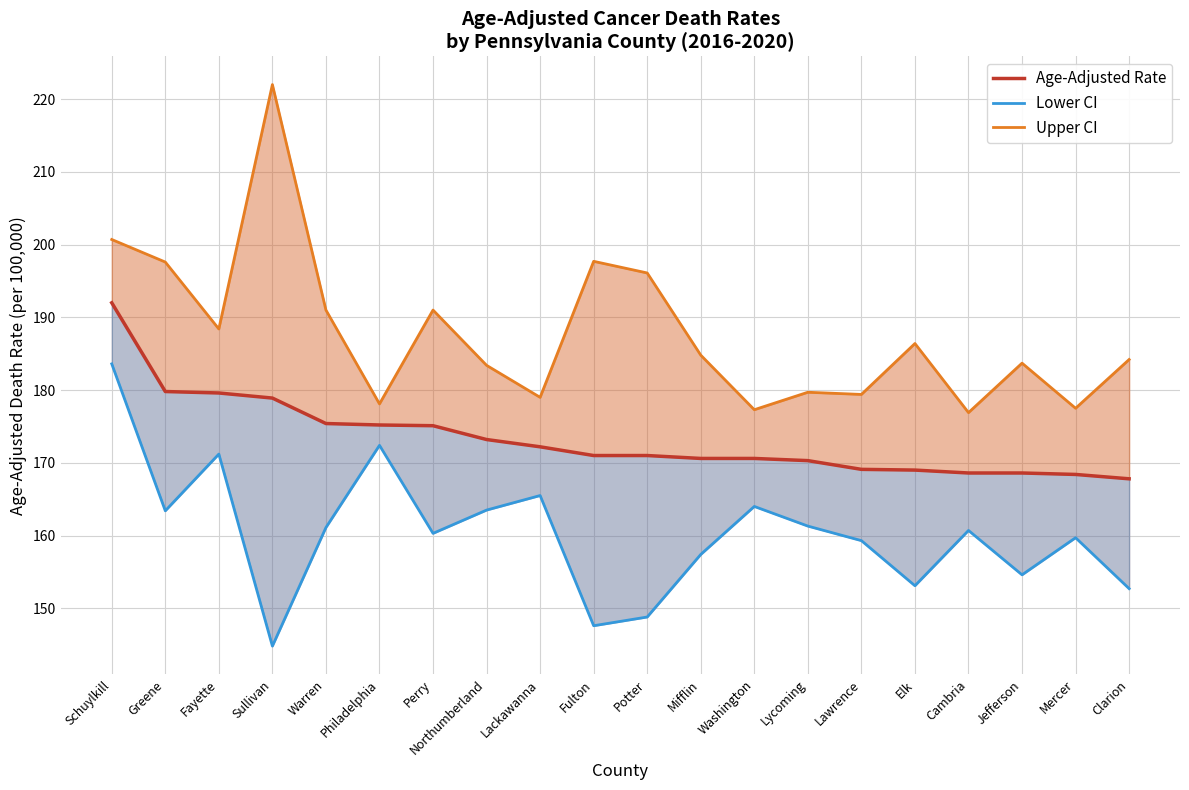

What is the difference between the Upper CI values at Jefferson and Lycoming?

4.0